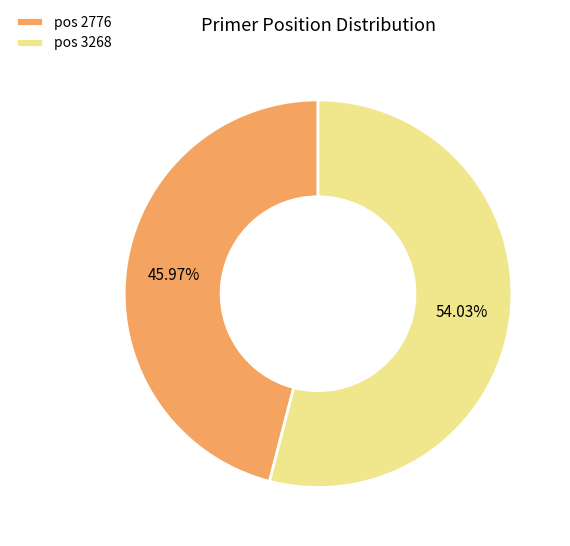

Rank the categories by value from highest to lowest.

pos 3268, pos 2776